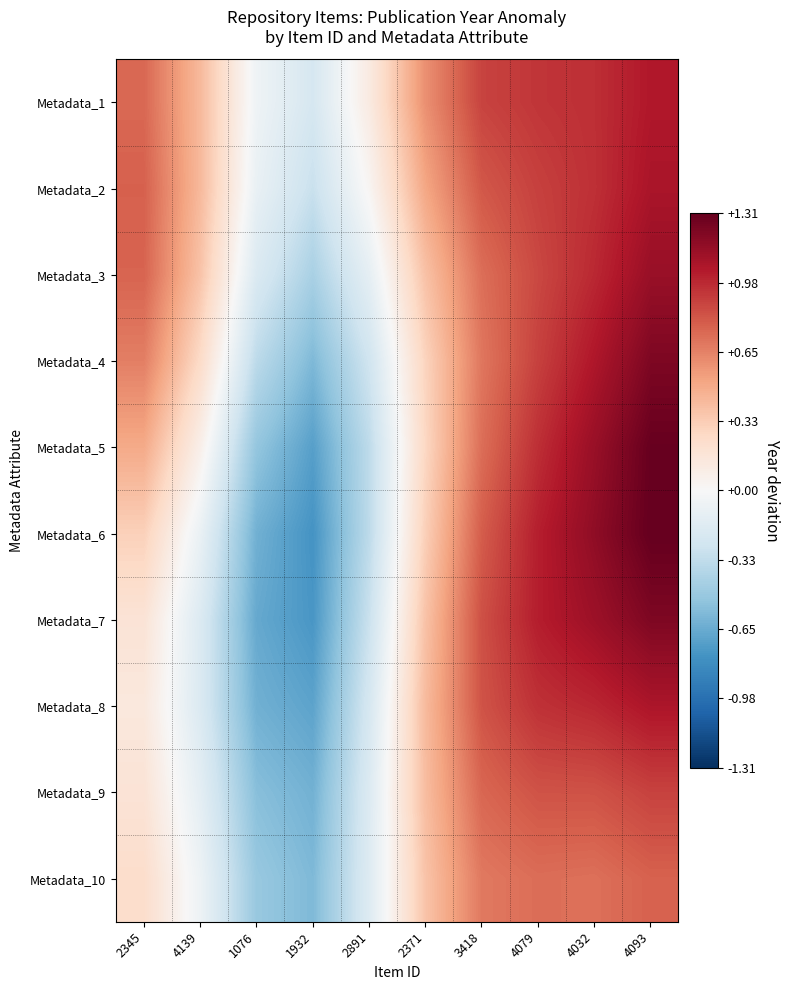

Count the number of categories in the chart.

10